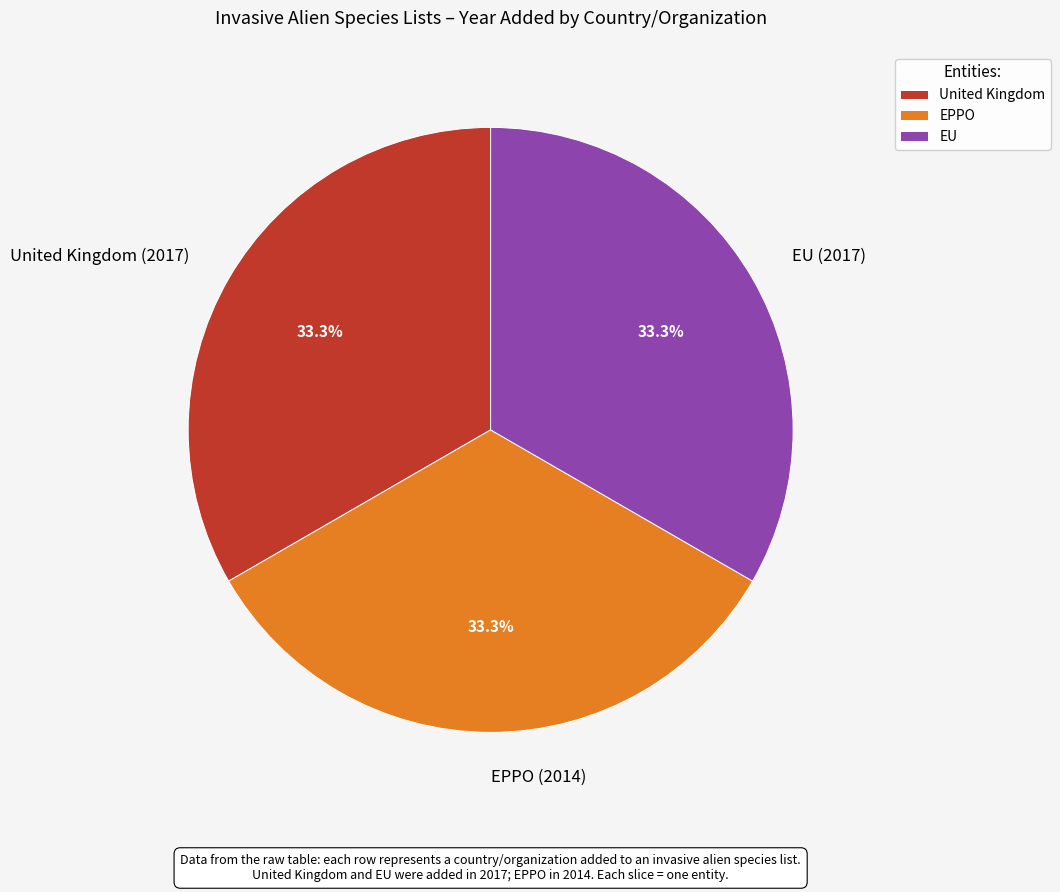

Does United Kingdom represent more than half of the total?

No